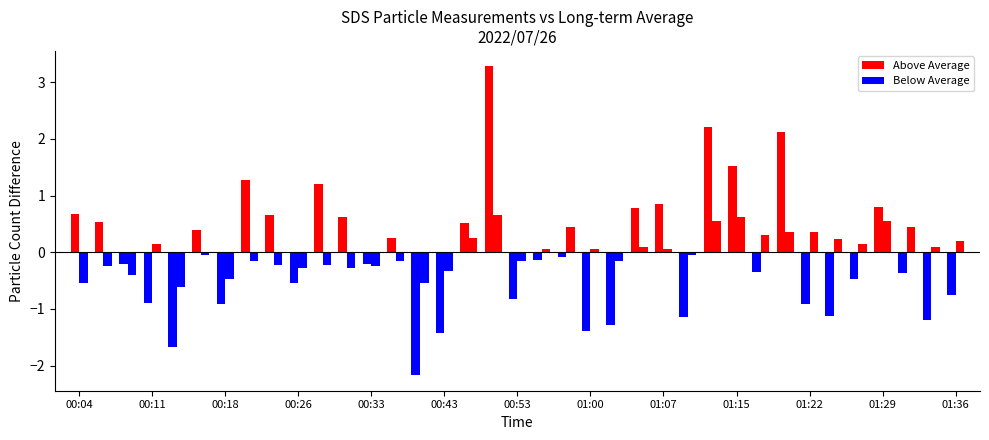

What is the label of the 37th bar from the right?

00:04